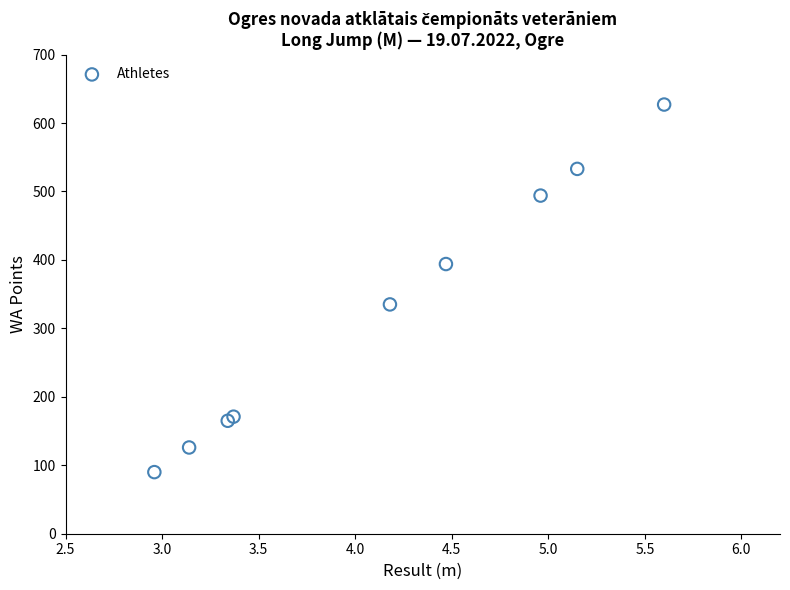

What Y value in the scatter plot is closest to 358?

335